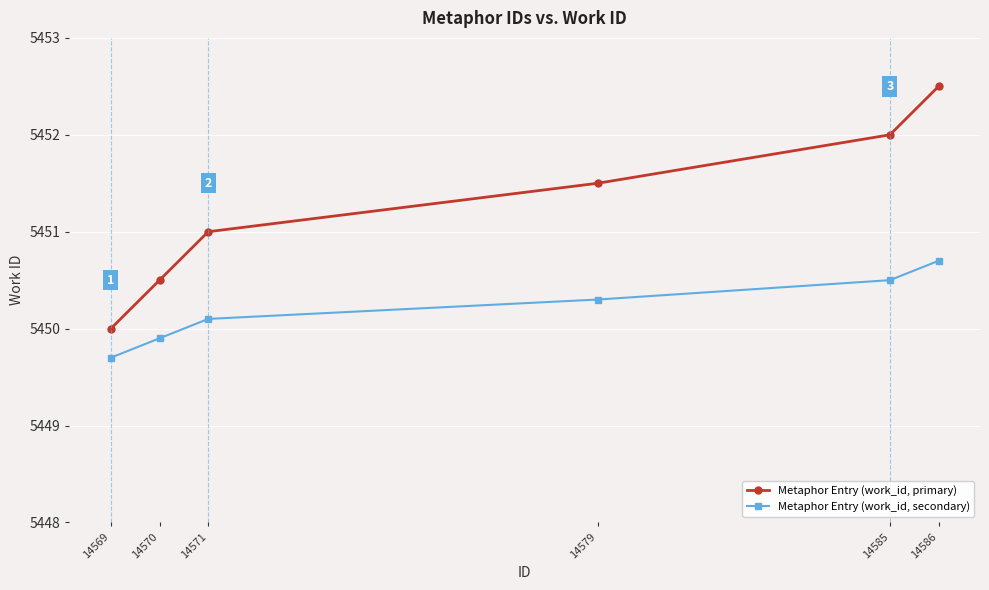

Which series changed the most between 14569 and 14571?

Metaphor Entry (work_id, primary)